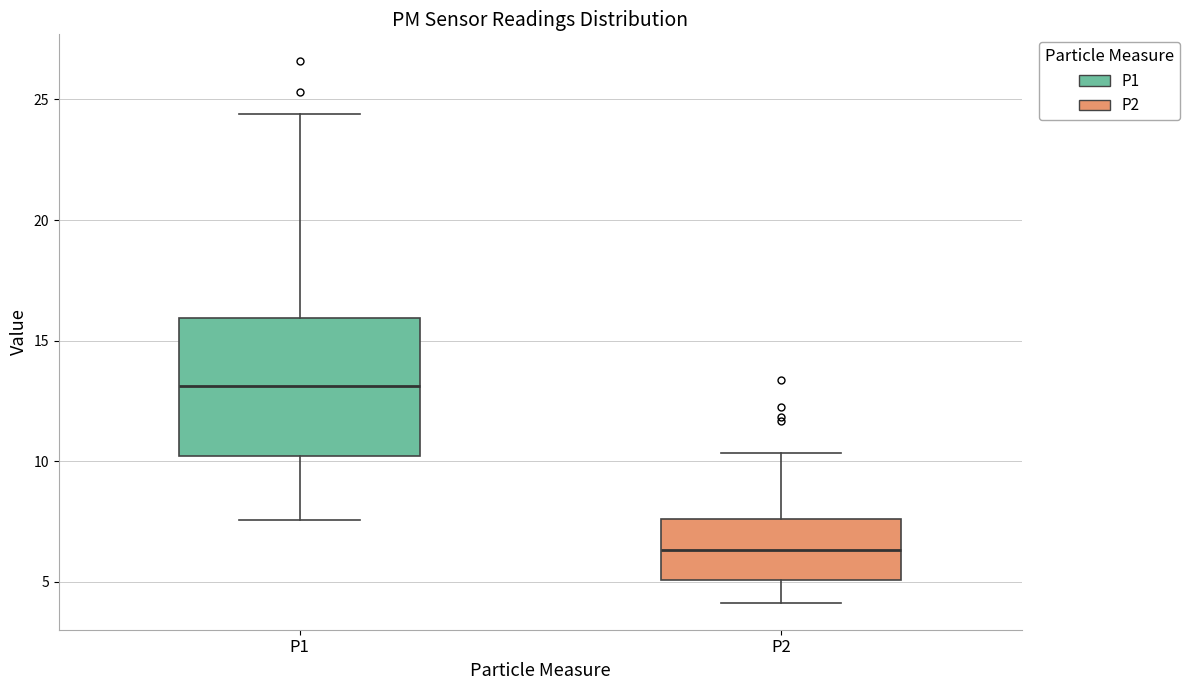

Reading left to right, read every box against the y-axis: the position of its median line, the range the box covers, and the ends of its whiskers. The values are not printed on the chart, so give them approximately, as read against the axis.

P1: median 13.0, box 10.0 to 16.0, whiskers 7.5 to 24.5
P2: median 6.5, box 5.0 to 7.5, whiskers 4.0 to 10.5